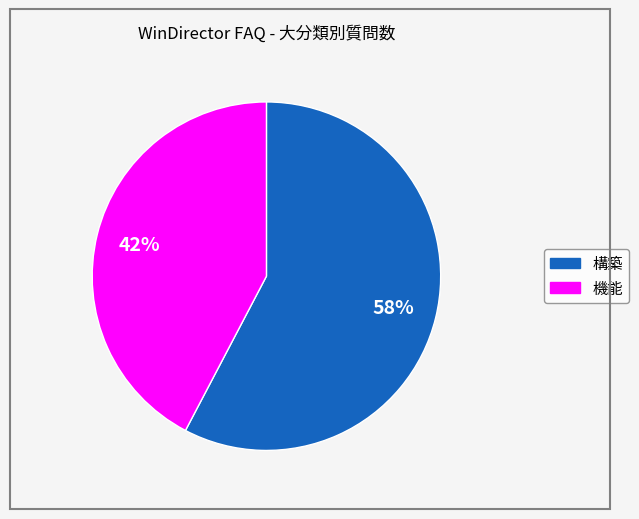

Is the sum of 構築 and 機能 greater than half?

Yes